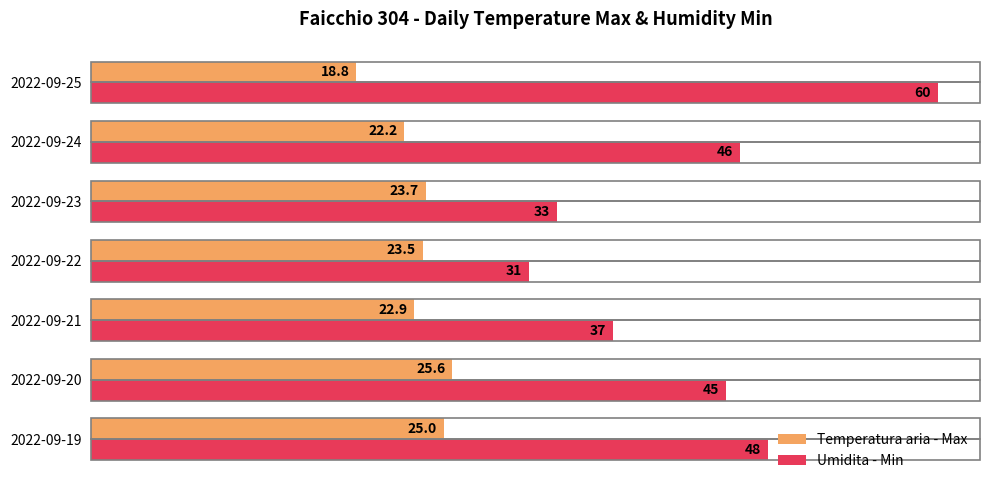

Which label corresponds to the smallest value in the chart?

2022-09-25